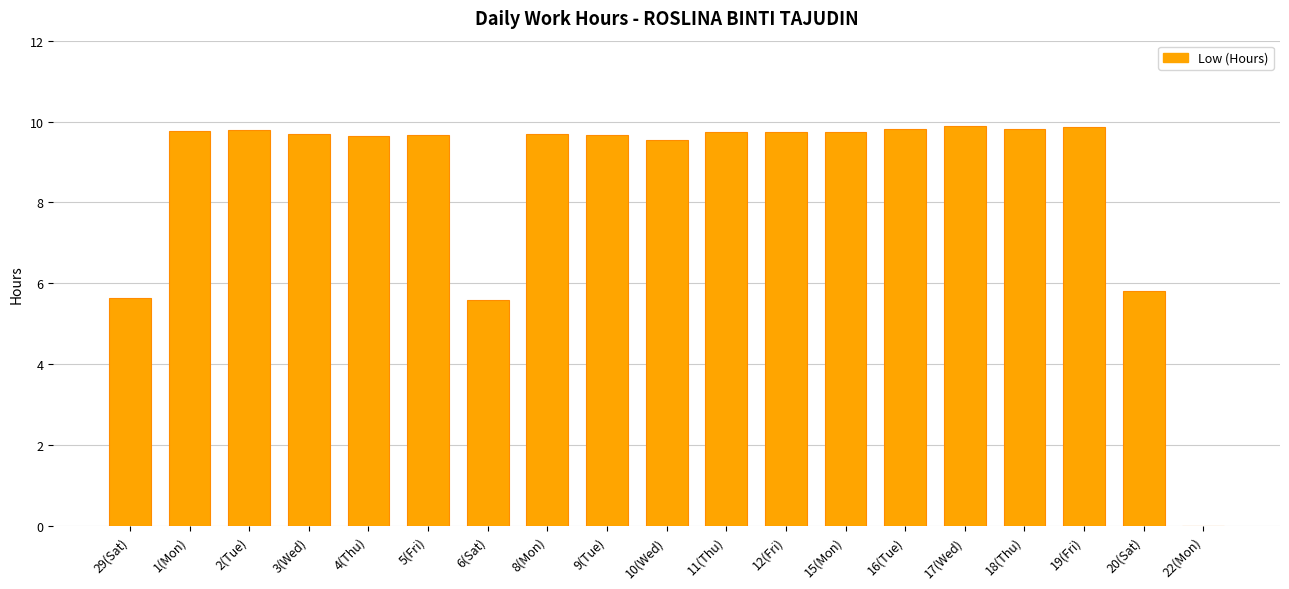

The value at 29(Sat) is 5.6. True or false?

True